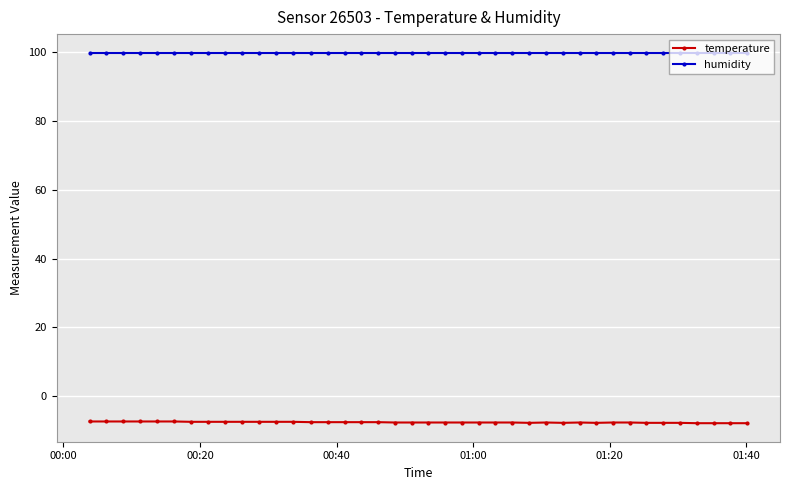

True or false: temperature and humidity cross at least once.

False